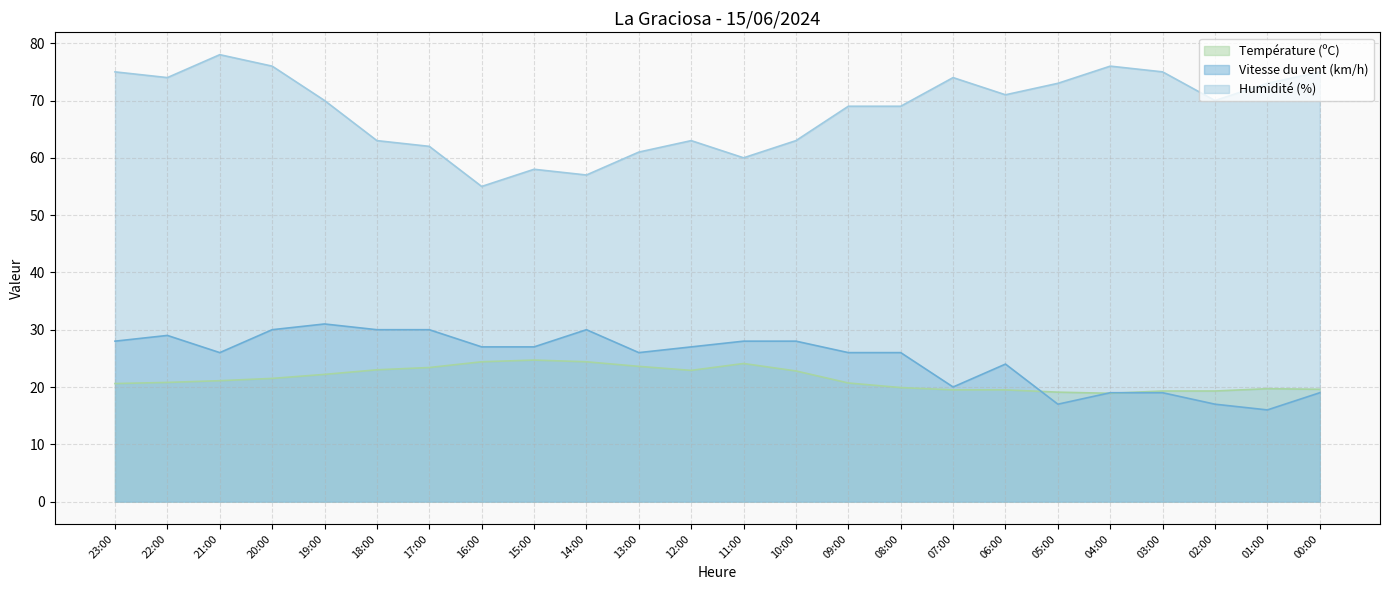

Which series has the widest spread of values?

Humidité (%)